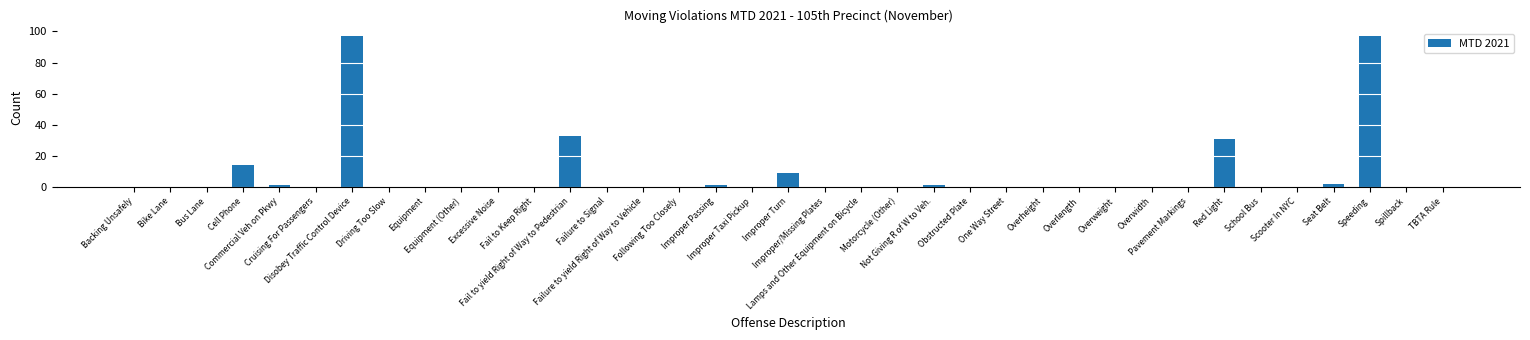

What is the sum of the values at Red Light and Motorcycle (Other)?

31